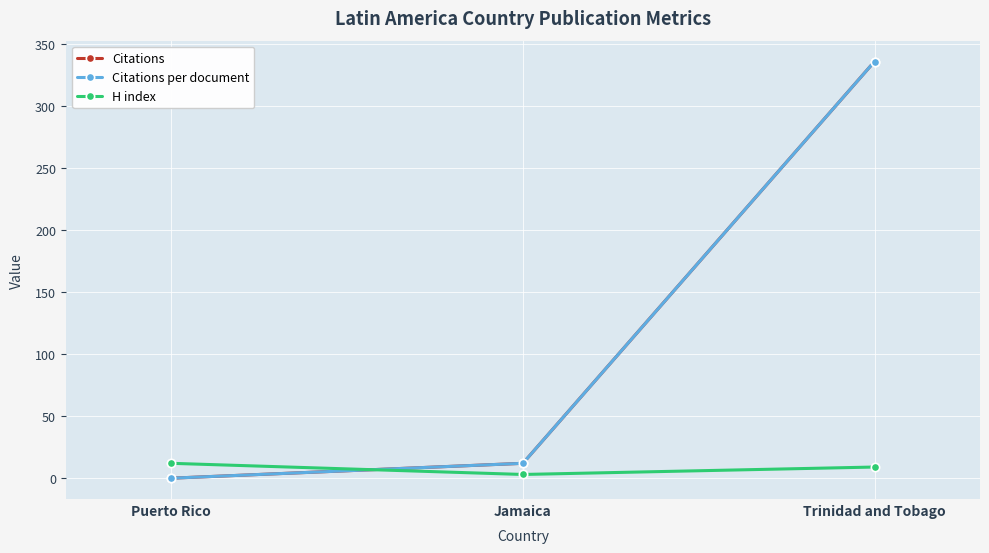

What is the spread (max minus min) of values at Jamaica?

9